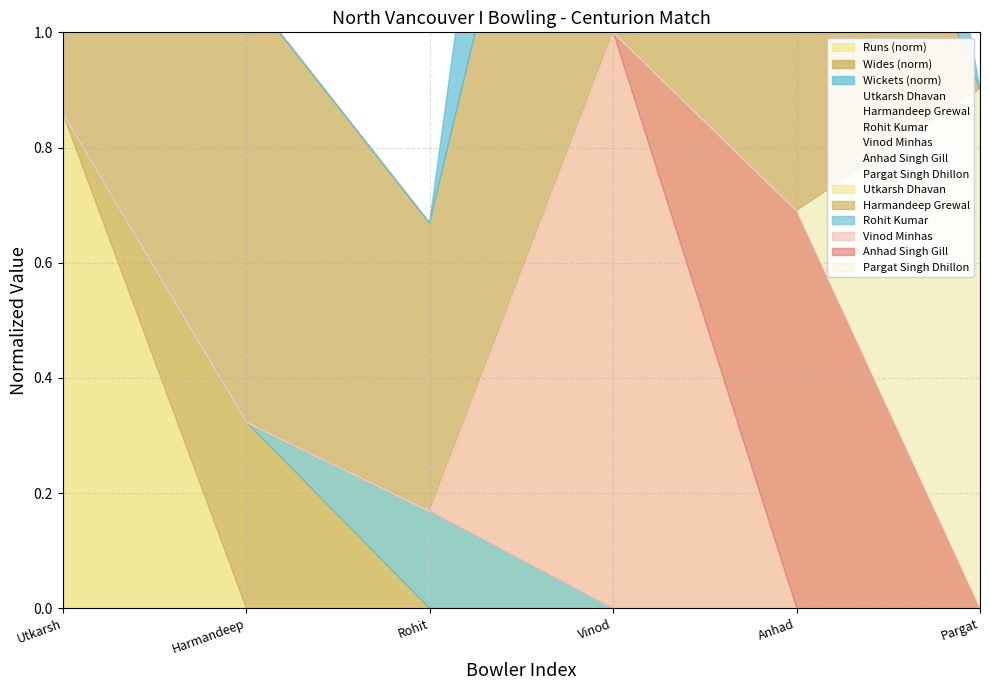

How many categories are shown in the chart?

6